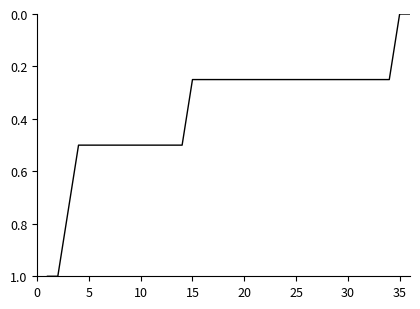

What is the greatest value displayed?

1.0